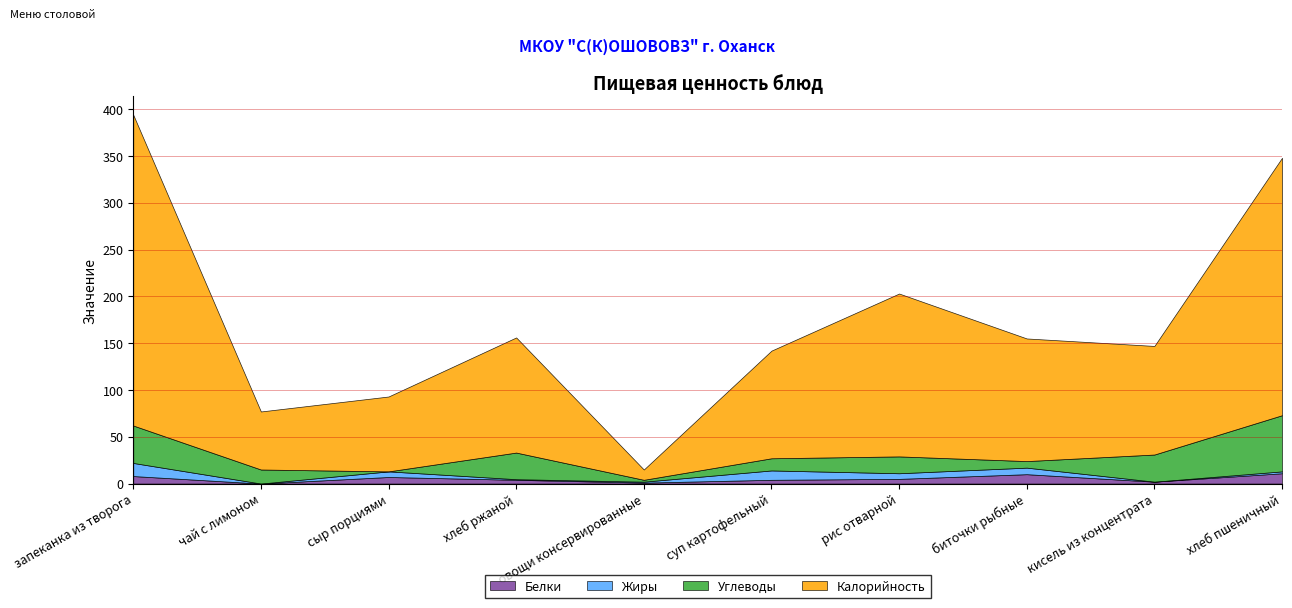

What is the label of the 7th point from the left?

рис отварной